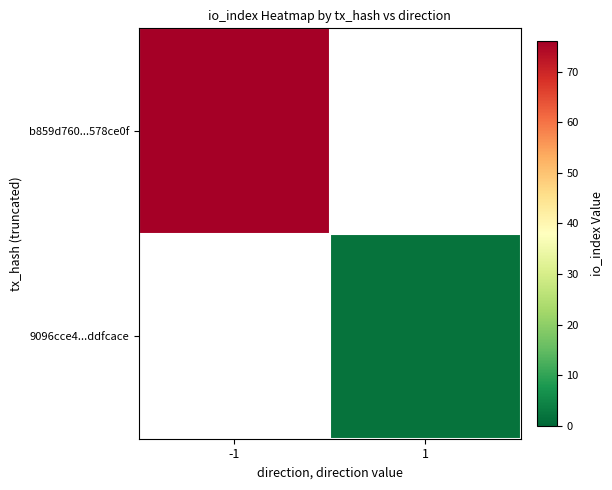

Rank the categories by b859d760...578ce0f value from highest to lowest.

-1, 1